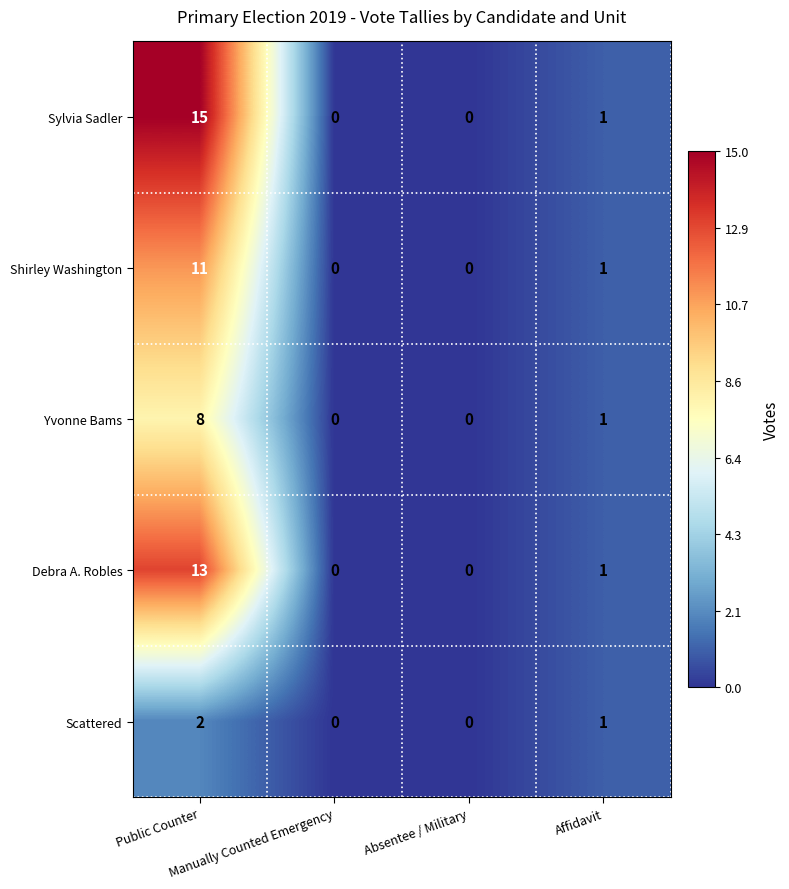

What is the highest value of the Yvonne Bams series?

8